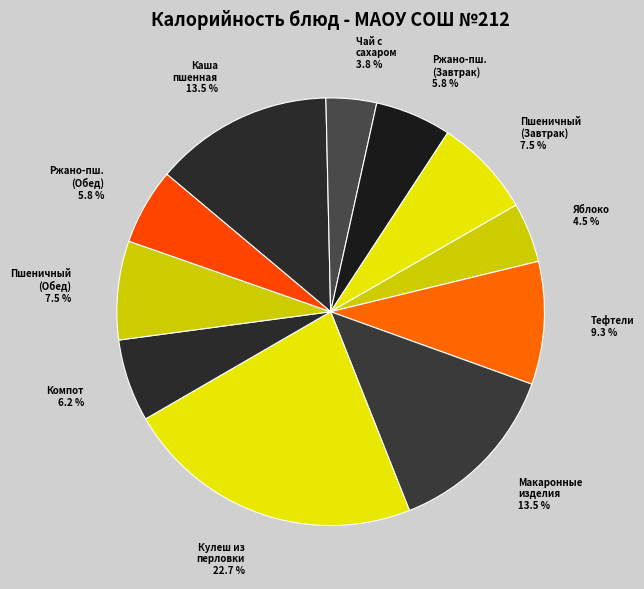

How many slices are in this pie chart?

11